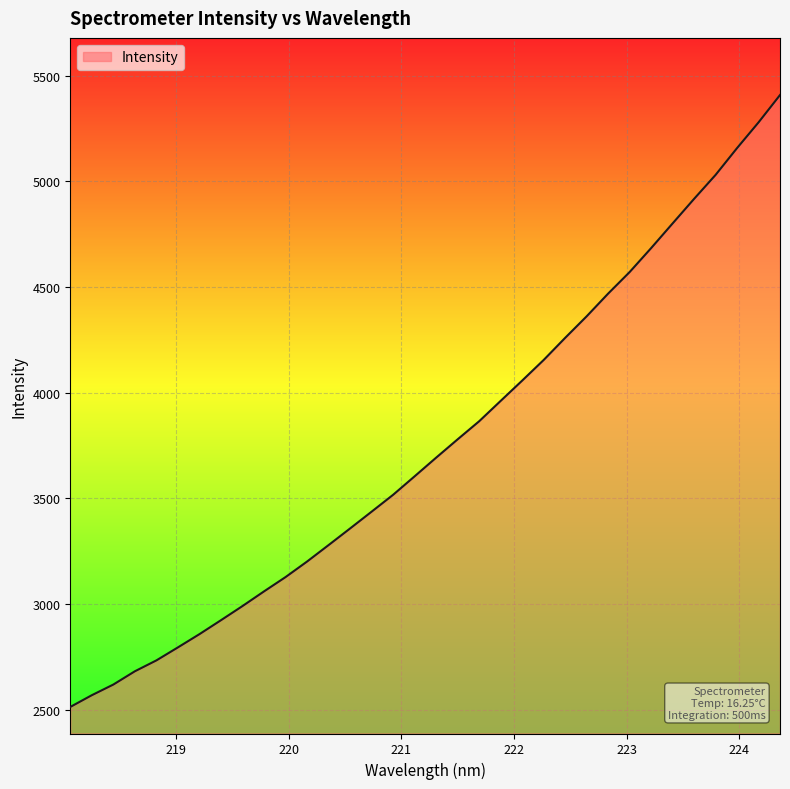

What is the smallest value displayed?

2513.3